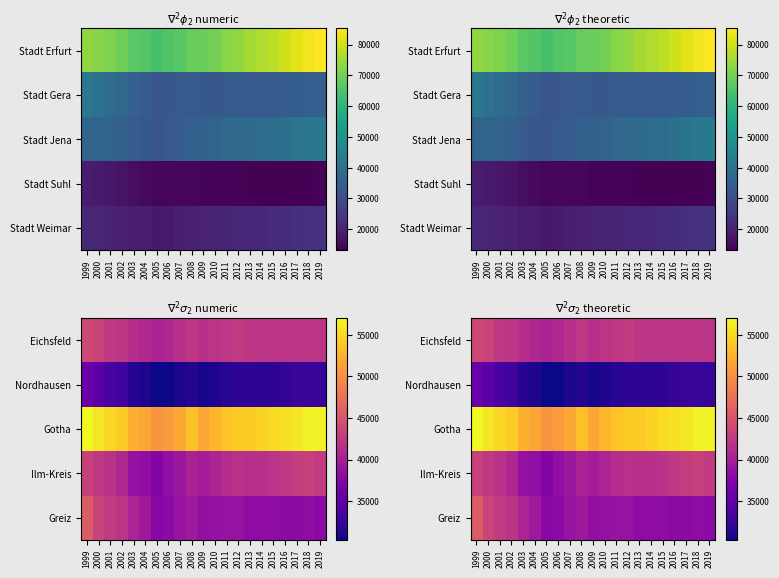

How many data points does each series have?

21